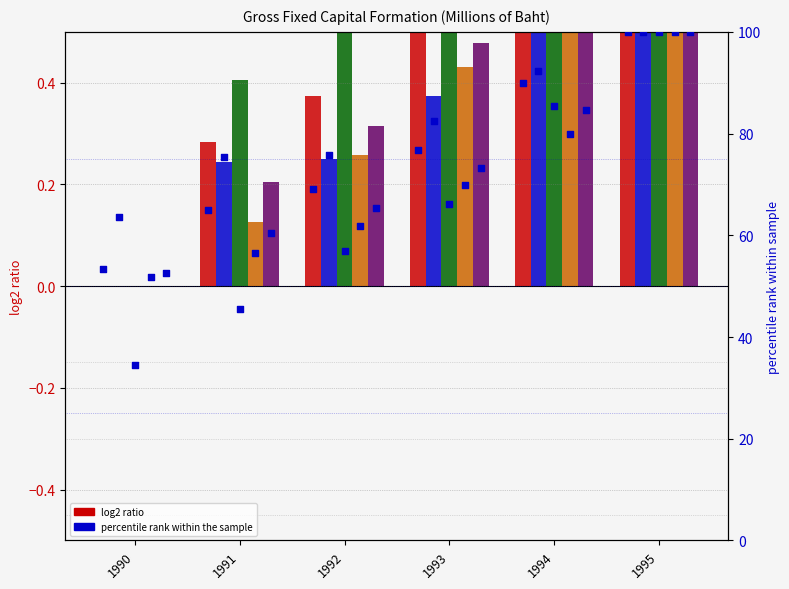

Is the value of Construction at 1993 greater than the value of Public at 1994?

No